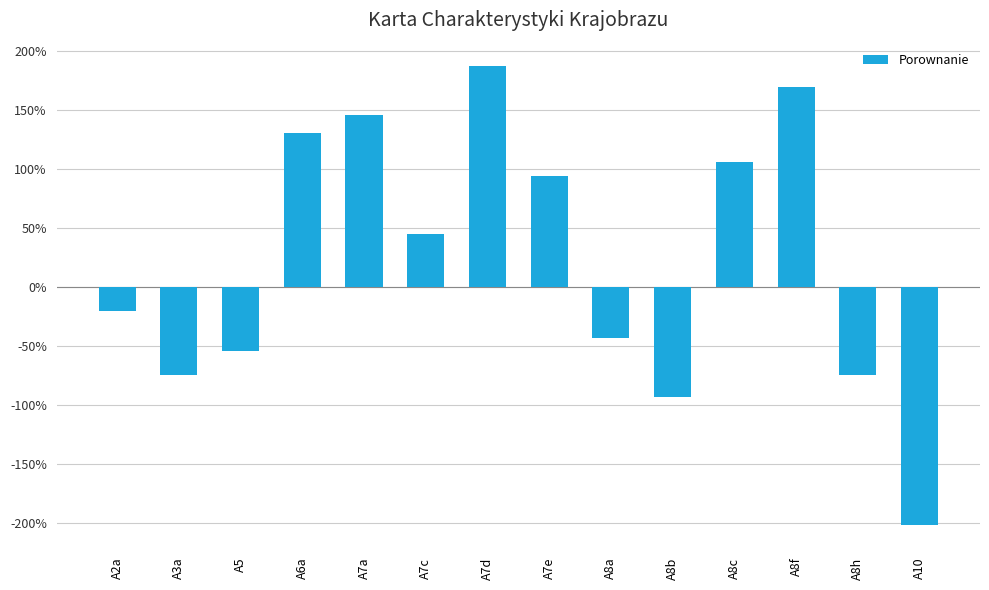

What is the label of the 1st bar from the right?

A10